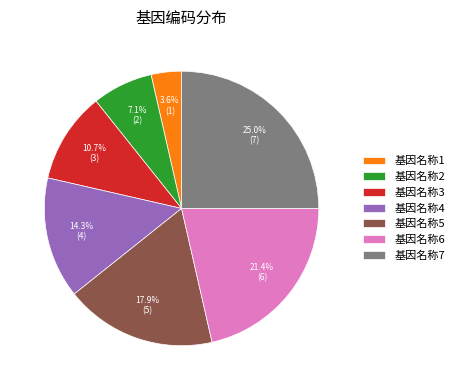

To the nearest percent, what portion does 基因名称3 represent?

11%